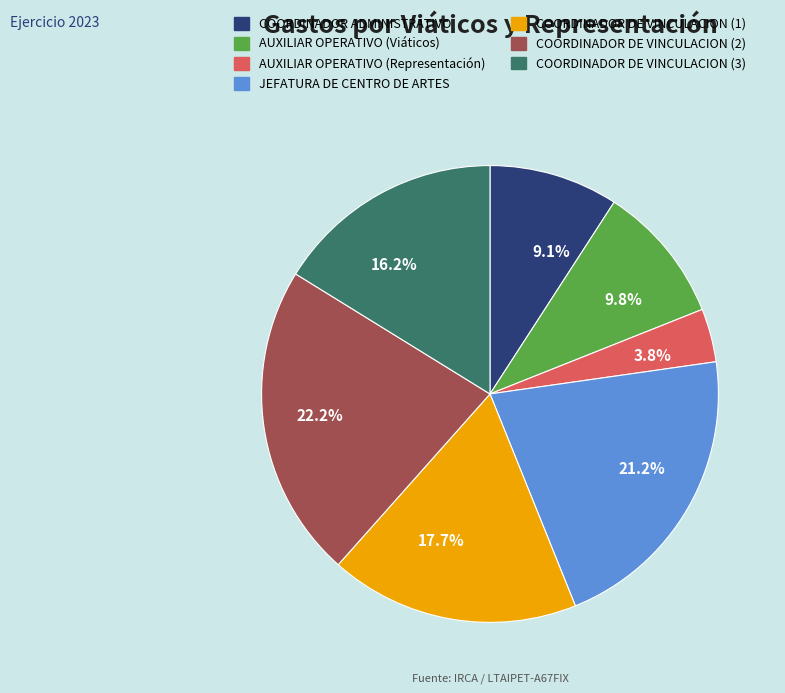

Is there any slice that represents more than half of the pie?

No